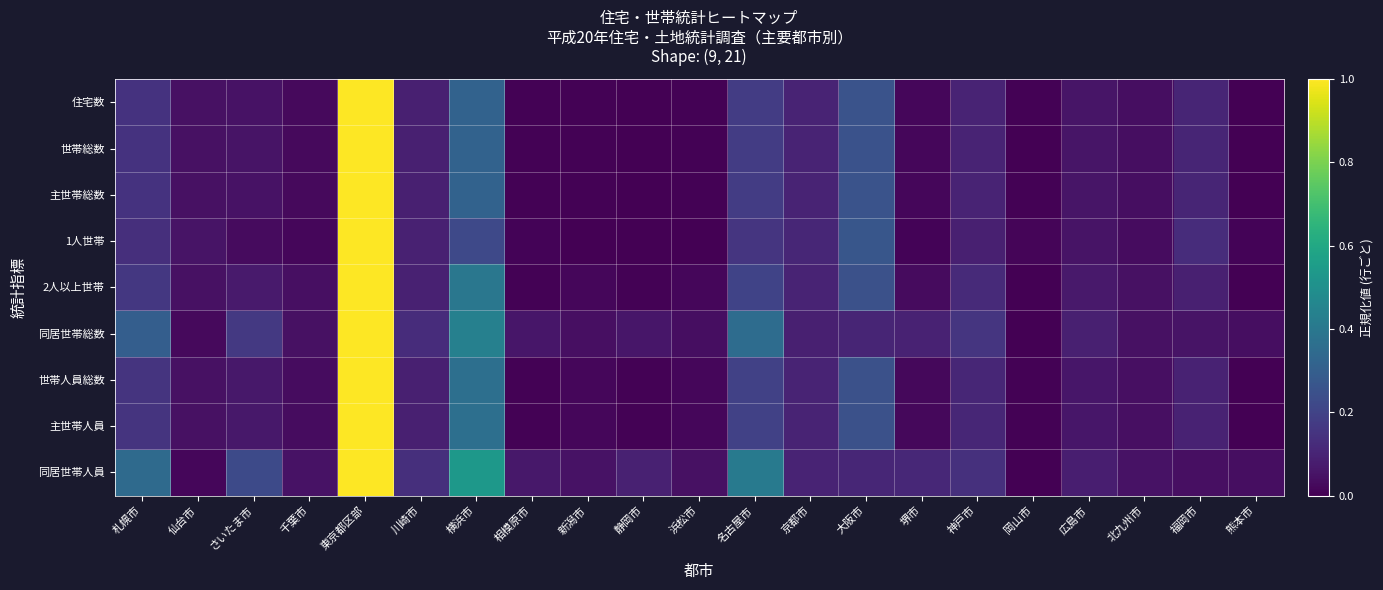

Which series has the largest total across all categories?

同居世帯人員